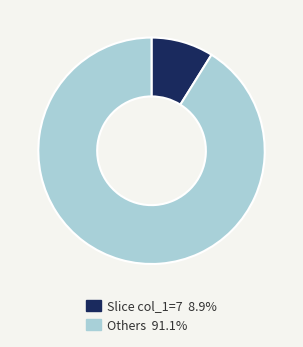

Do Others 91.1% and Slice col_1=7 8.9% together represent more than half of the pie?

Yes